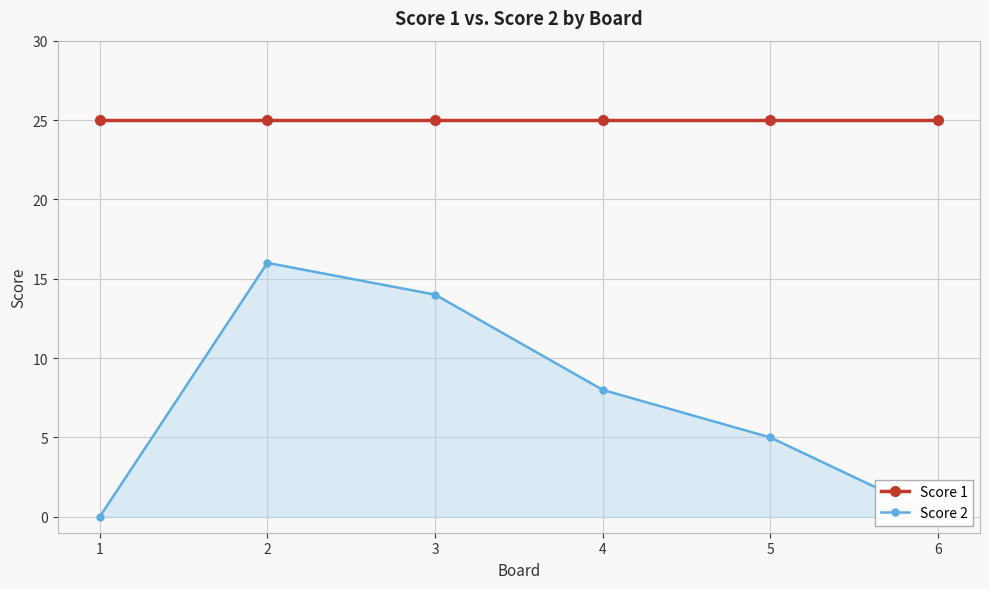

Is the value of Score 2 at 5 greater than the value of Score 1 at 5?

No